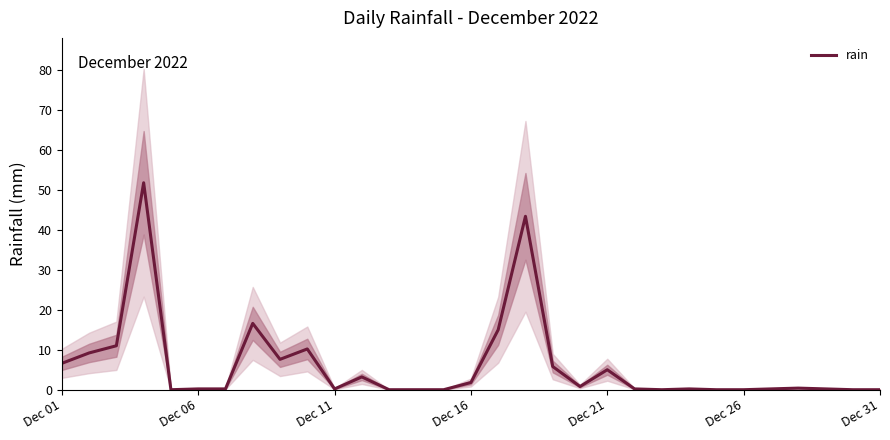

How many interior local valleys (lower than both neighbors) does the data have?

5